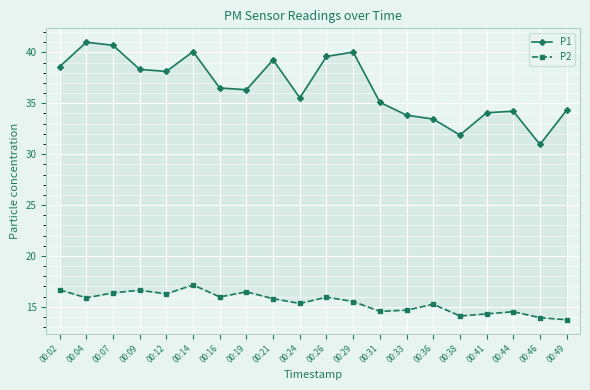

What is the total value across all series at 00:29?

55.5